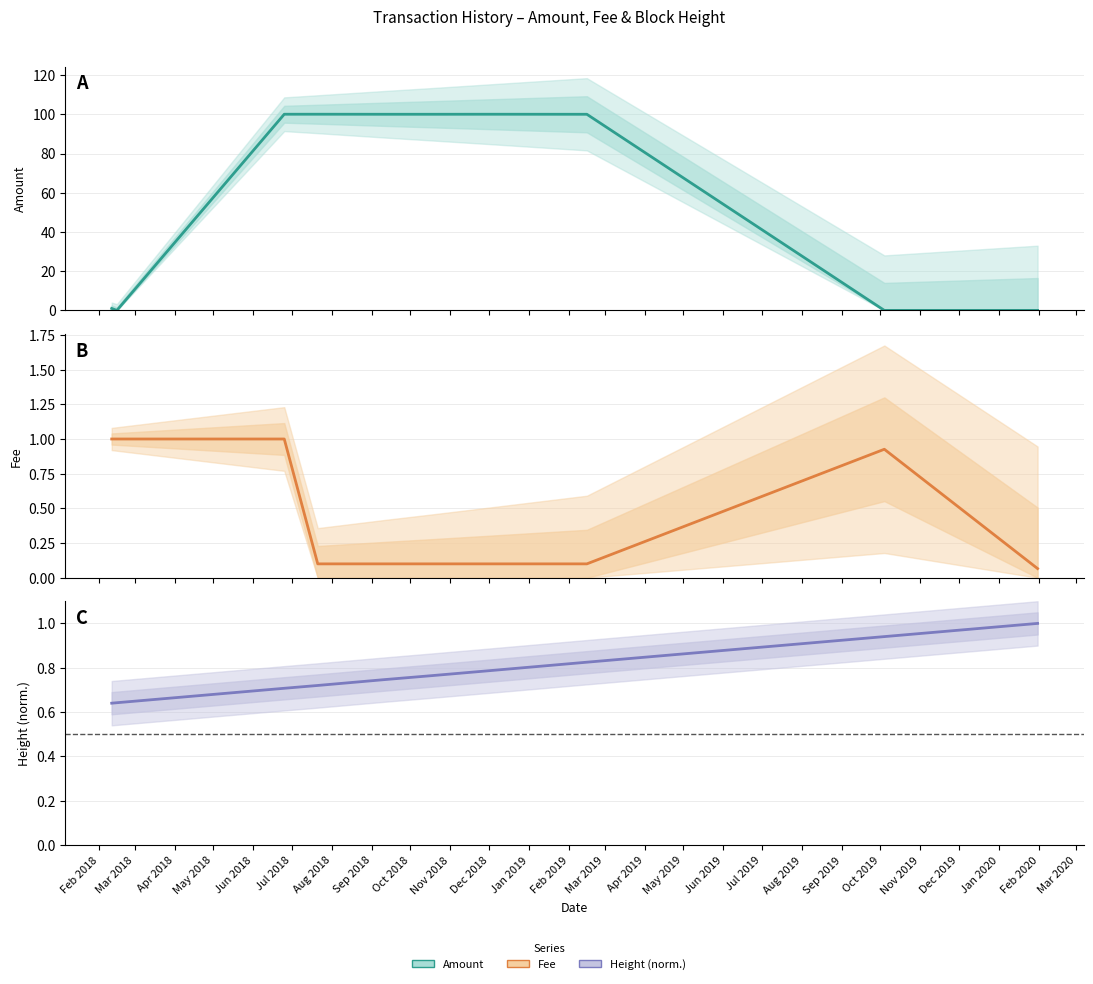

What is the difference between the second highest and second lowest values in the Amount series?

100.0